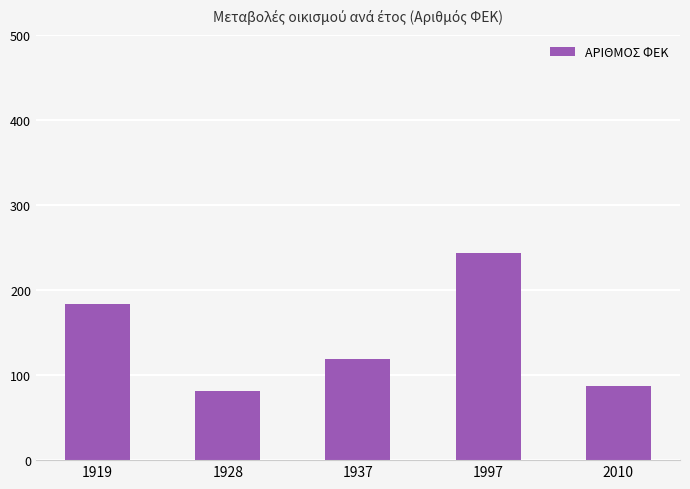

Rank the categories by value from highest to lowest.

1997, 1919, 1937, 2010, 1928